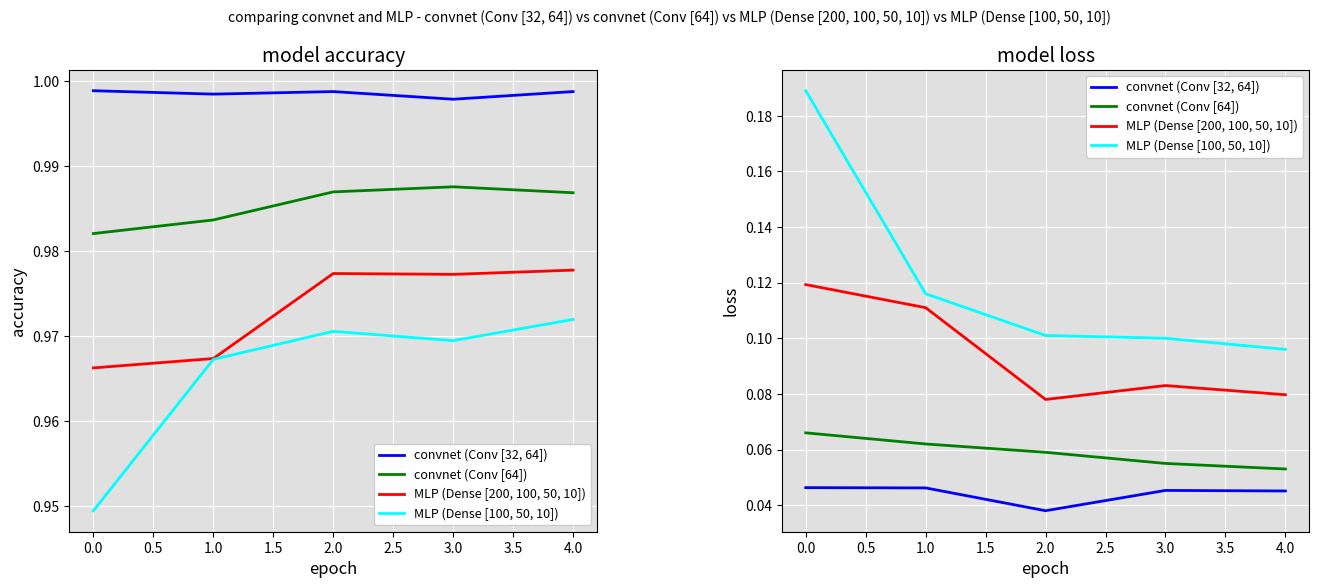

How many series are shown in this chart?

4